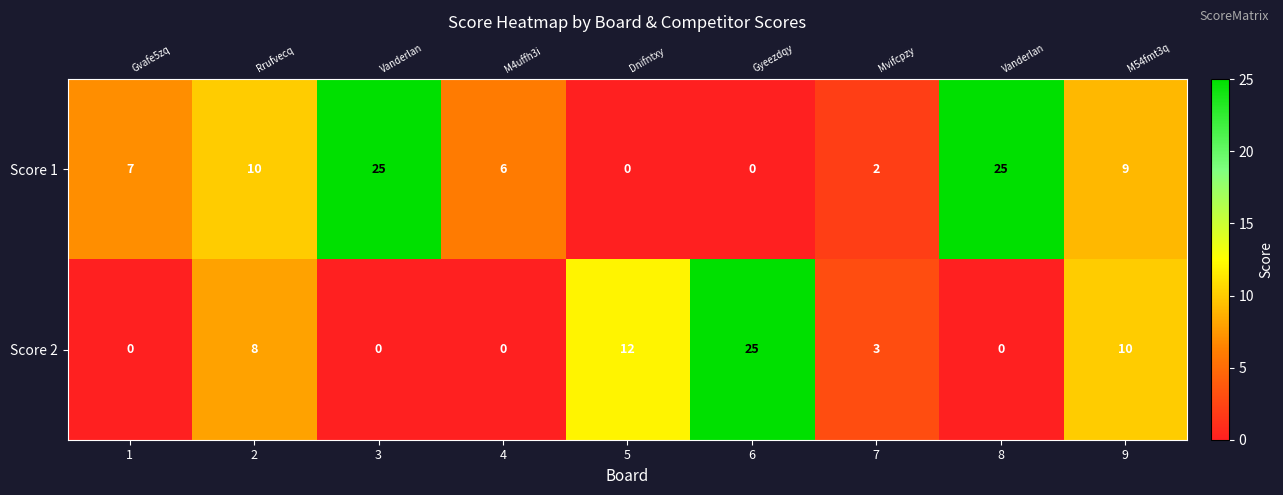

What is the sum of the Score 1 values at 6 and 4?

6